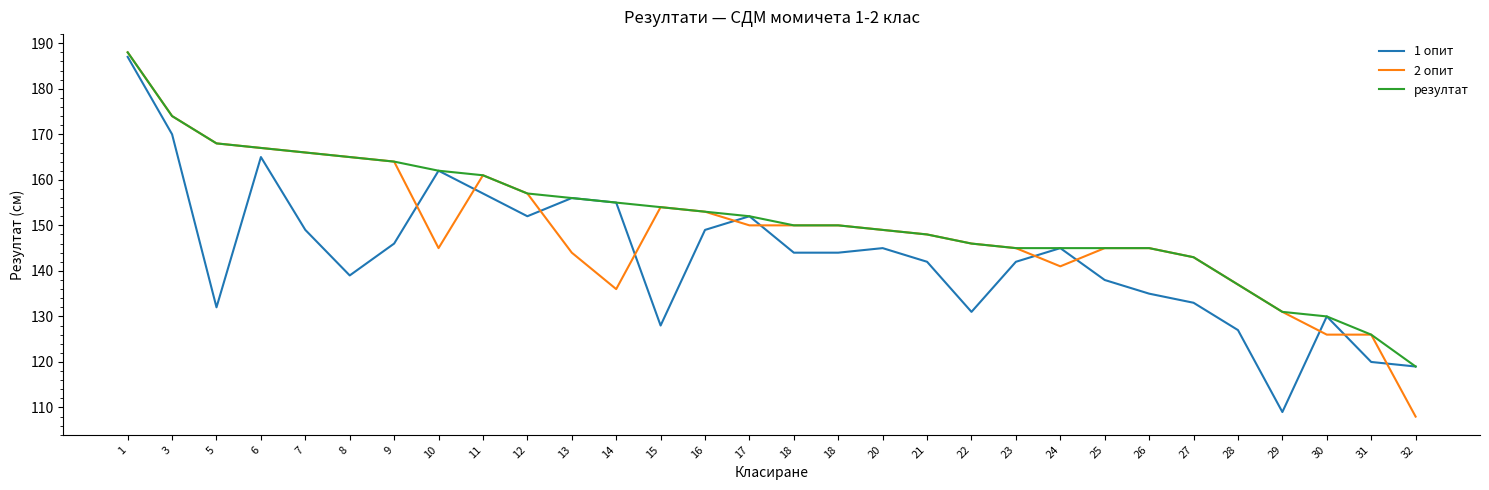

After their last crossing, which series has the higher values: 1 опит or 2 опит?

1 опит